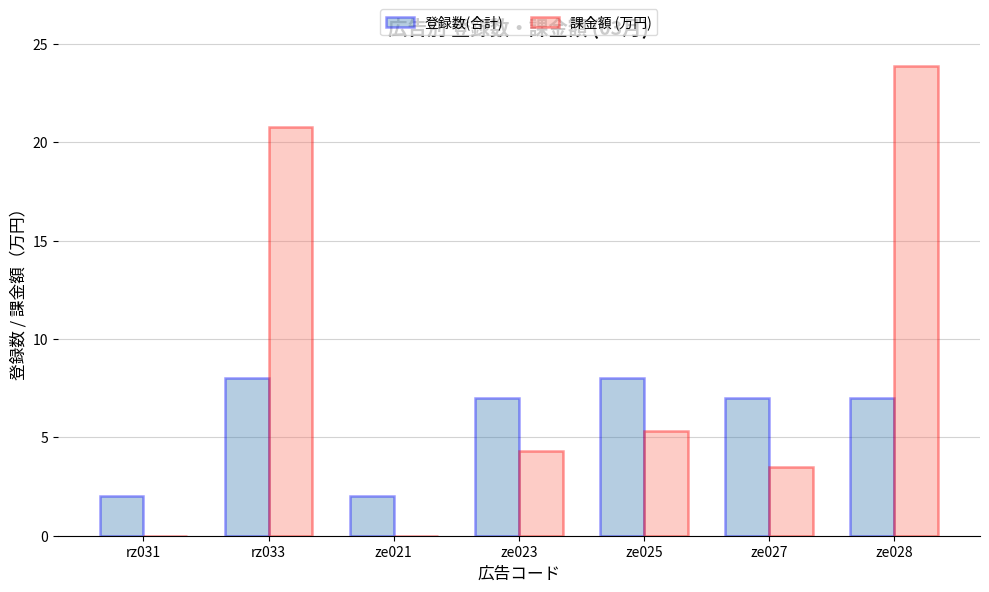

Where does the 課金額 (万円) series first go above 4?

rz033